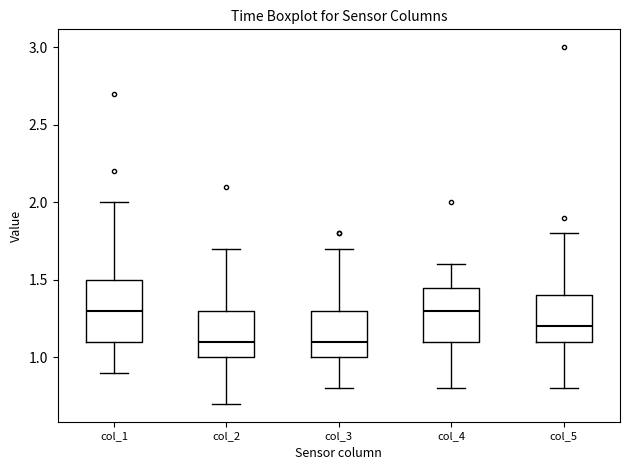

Where is the upper edge of the box for col_2 on the y-axis? The values are not printed on the chart, so give them approximately, as read against the axis.

1.30